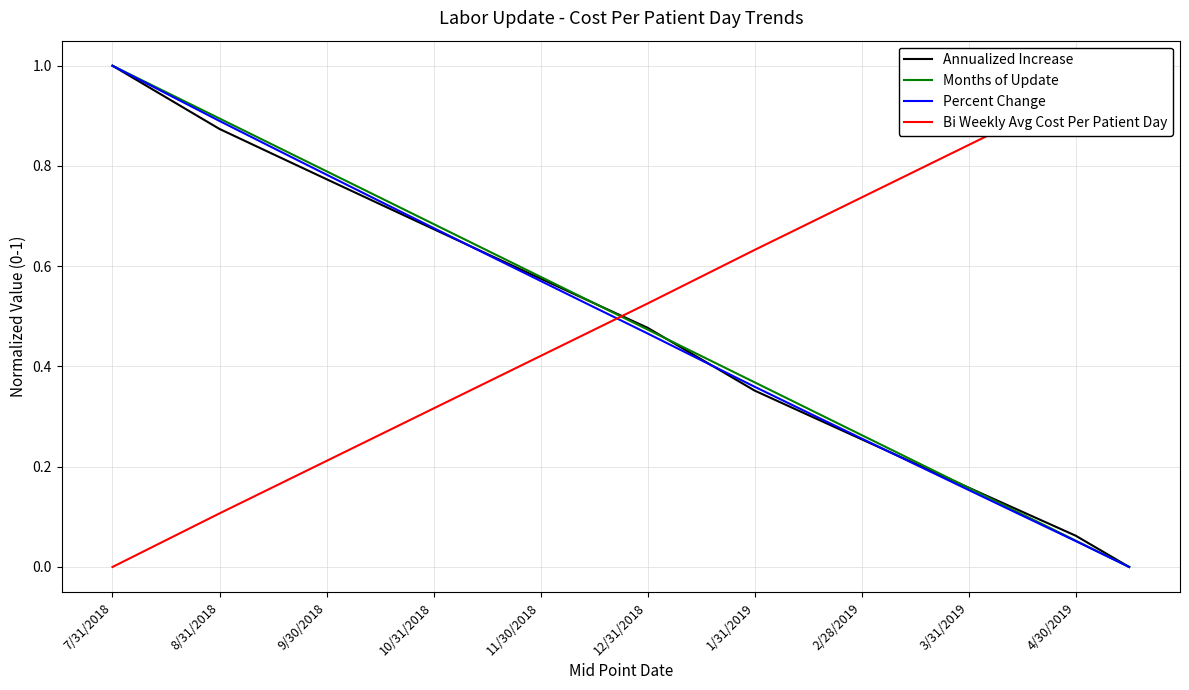

Is it true that Annualized Increase equals 0.2 at 11/30/2018?

False